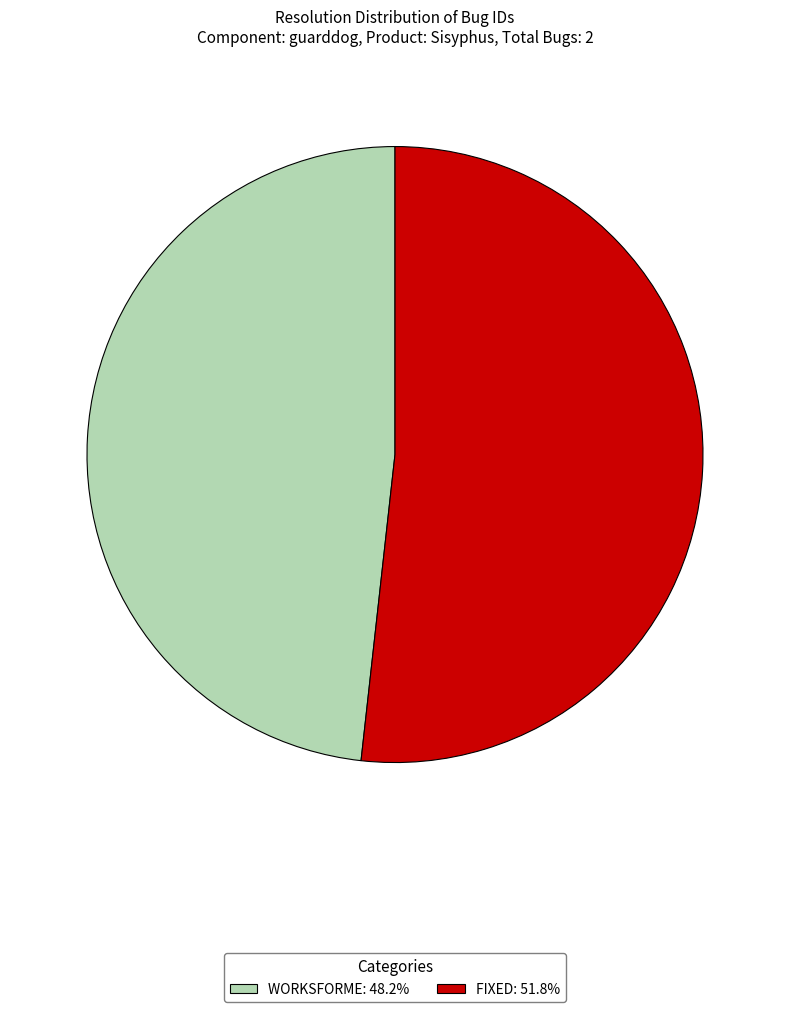

What is the largest slice in the pie chart?

FIXED